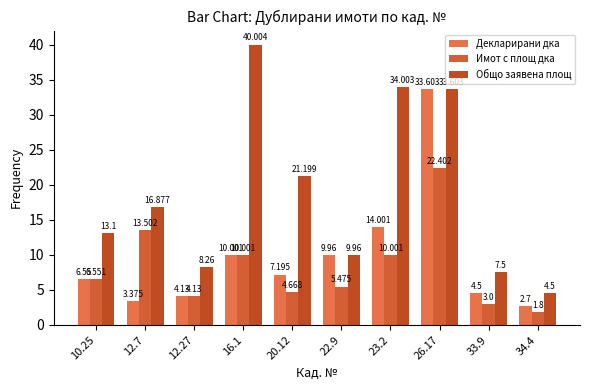

What is the difference between the maximum and second lowest values in the Декларирани дка series?

30.2